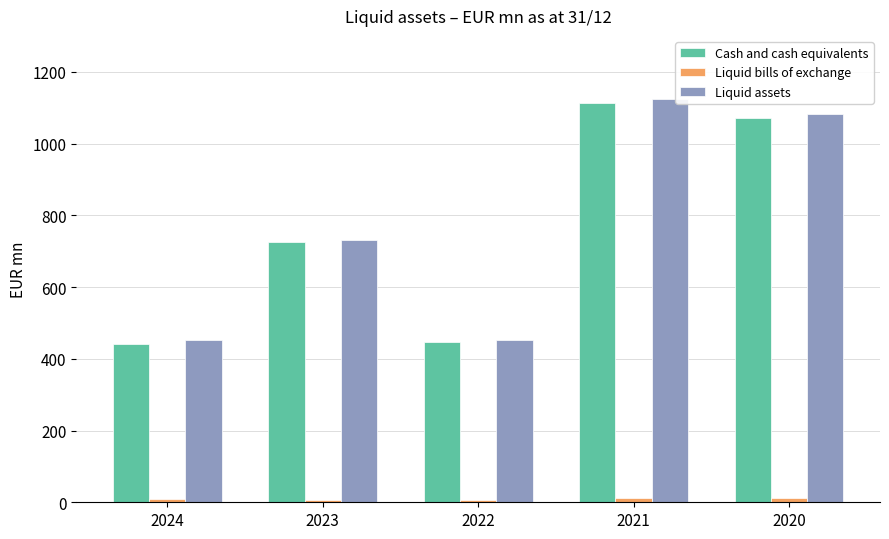

How many distinct data groups are displayed?

3